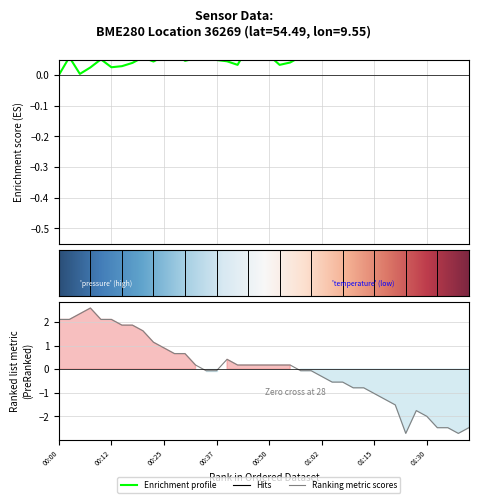

Rank the categories by pressure value from lowest to highest.

2023-02-13T00:00:09, 2023-02-13T00:05:05, 2023-02-13T00:07:35, 2023-02-13T00:12:35, 2023-02-13T00:15:04, 2023-02-13T00:42:47, 2023-02-13T00:52:46, 2023-02-13T00:17:45, 2023-02-13T00:55:27, 2023-02-13T00:22:49, 2023-02-13T00:40:16, 2023-02-13T00:30:21, 2023-02-13T00:37:40, 2023-02-13T00:10:08, 2023-02-13T01:00:15, 2023-02-13T00:32:42, 2023-02-13T00:20:09, 2023-02-13T00:02:33, 2023-02-13T00:57:50, 2023-02-13T01:02:48, 2023-02-13T00:25:07, 2023-02-13T00:50:16, 2023-02-13T00:35:16, 2023-02-13T00:27:38, 2023-02-13T00:47:46, 2023-02-13T00:45:19, 2023-02-13T01:15:22, 2023-02-13T01:05:24, 2023-02-13T01:10:20, 2023-02-13T01:12:49, 2023-02-13T01:17:54, 2023-02-13T01:07:55, 2023-02-13T01:20:21, 2023-02-13T01:32:54, 2023-02-13T01:25:23, 2023-02-13T01:30:23, 2023-02-13T01:27:53, 2023-02-13T01:35:25, 2023-02-13T01:40:30, 2023-02-13T01:37:55